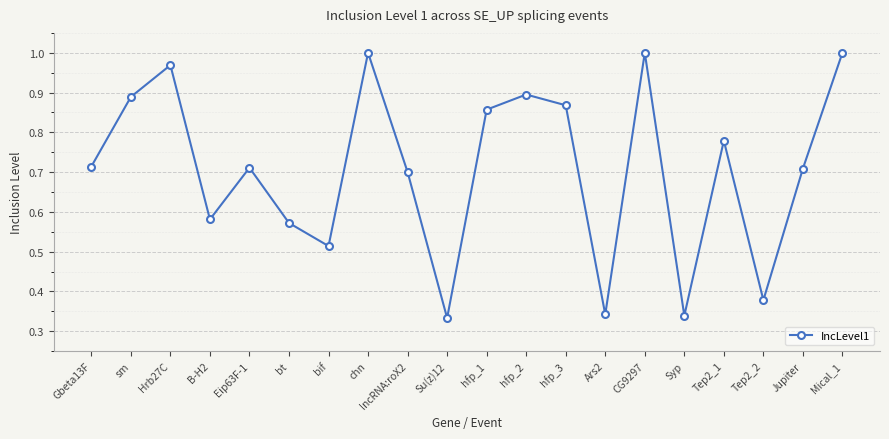

The chart shows a value of 0.5 at Ars2. True or false?

False